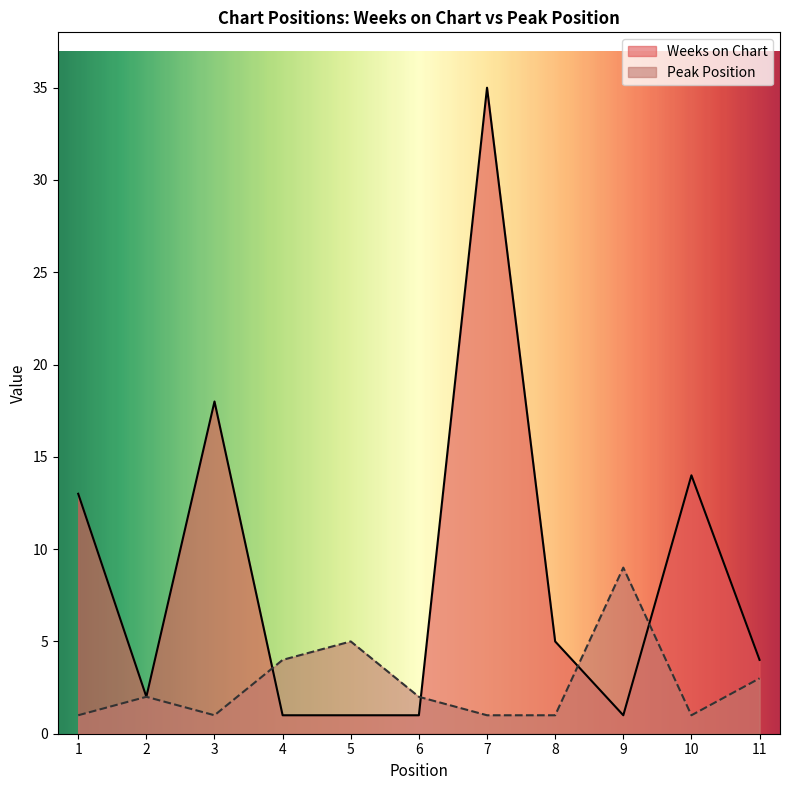

At which label is Weeks on Chart closest to 18?

3